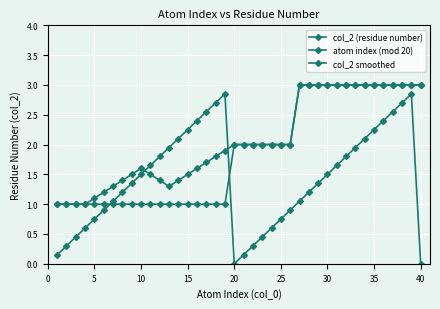

Count the number of categories in the chart.

40